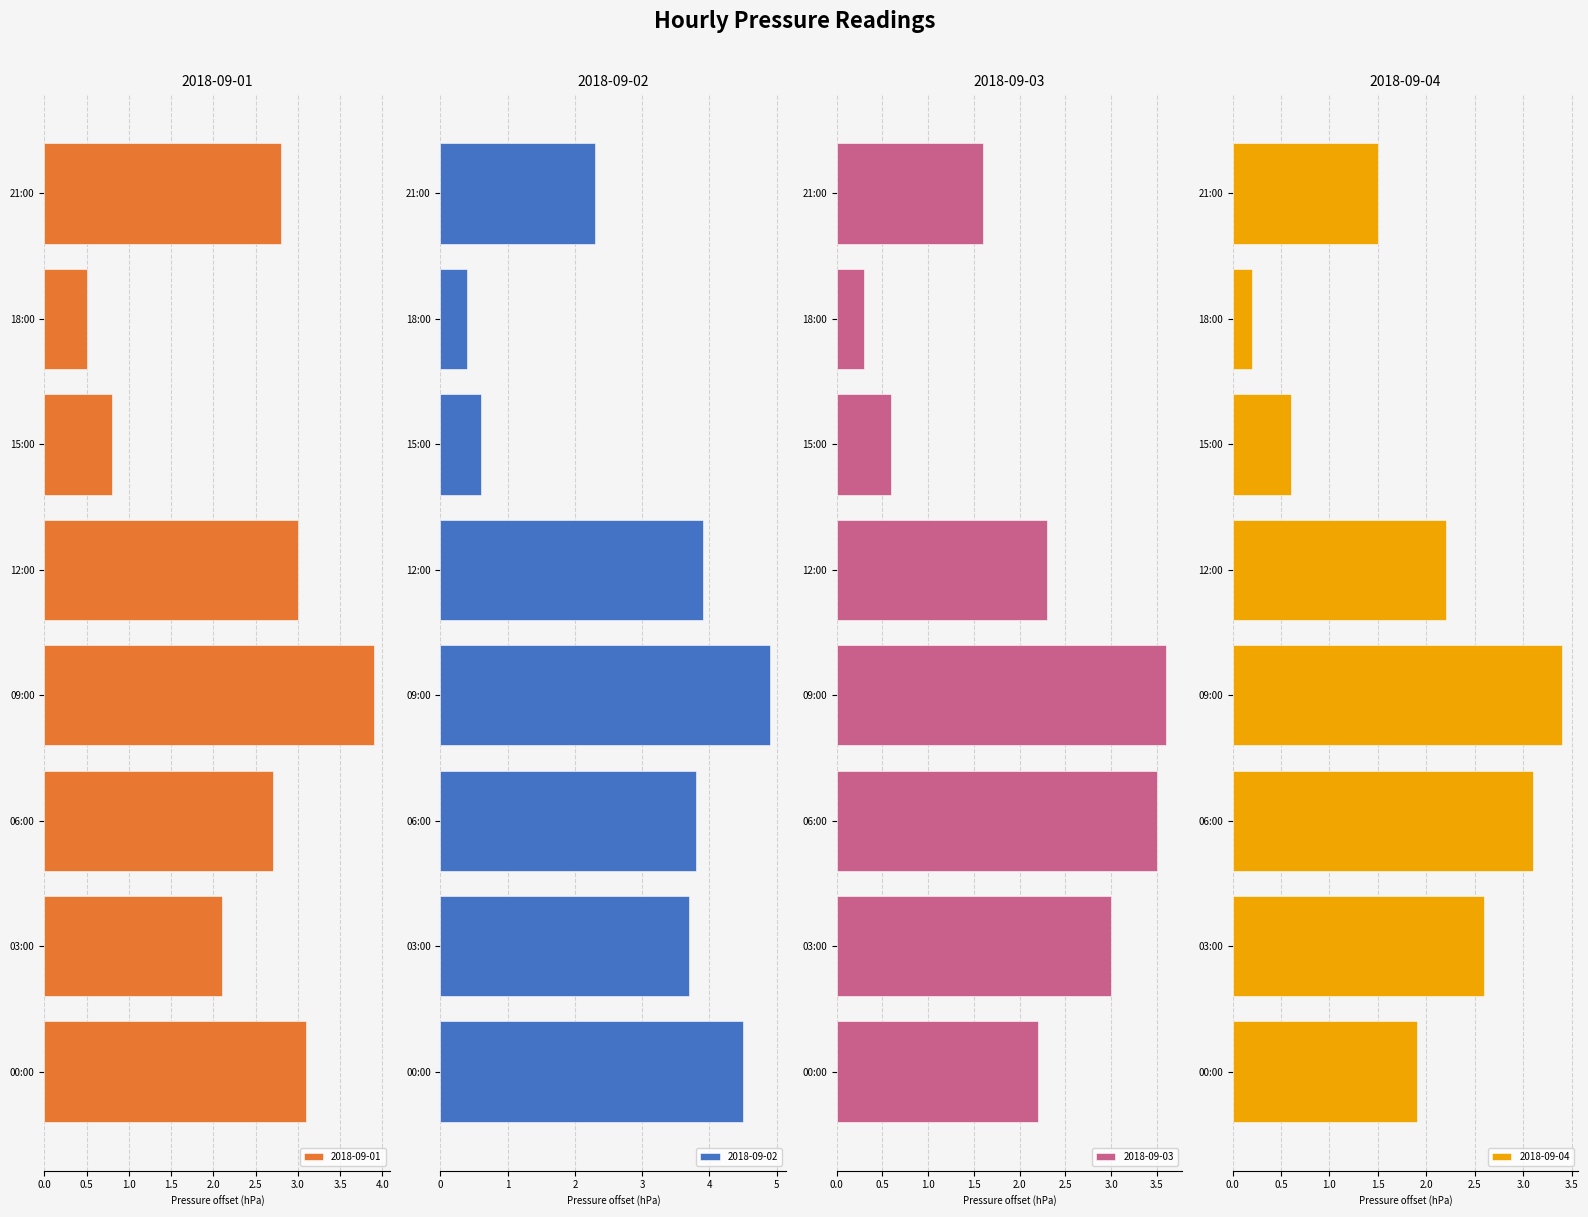

True or false: 2018-09-03 has a value of 1548.8 at 16:00.

False